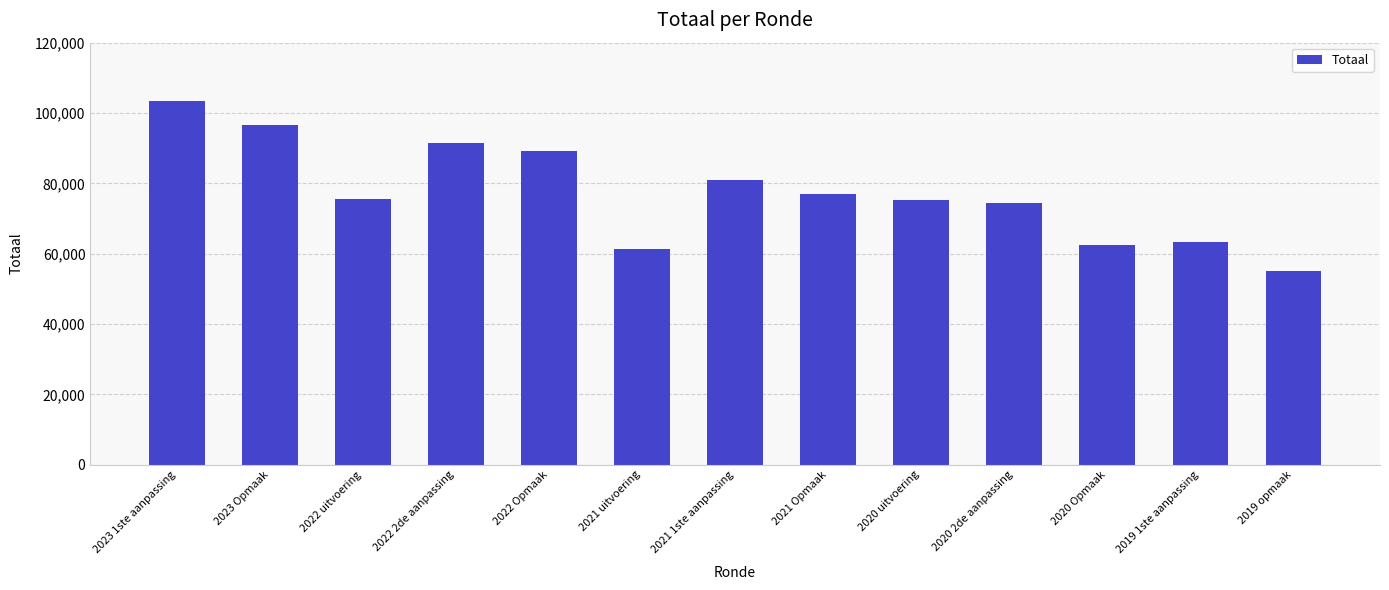

How many values are below 75469?

6